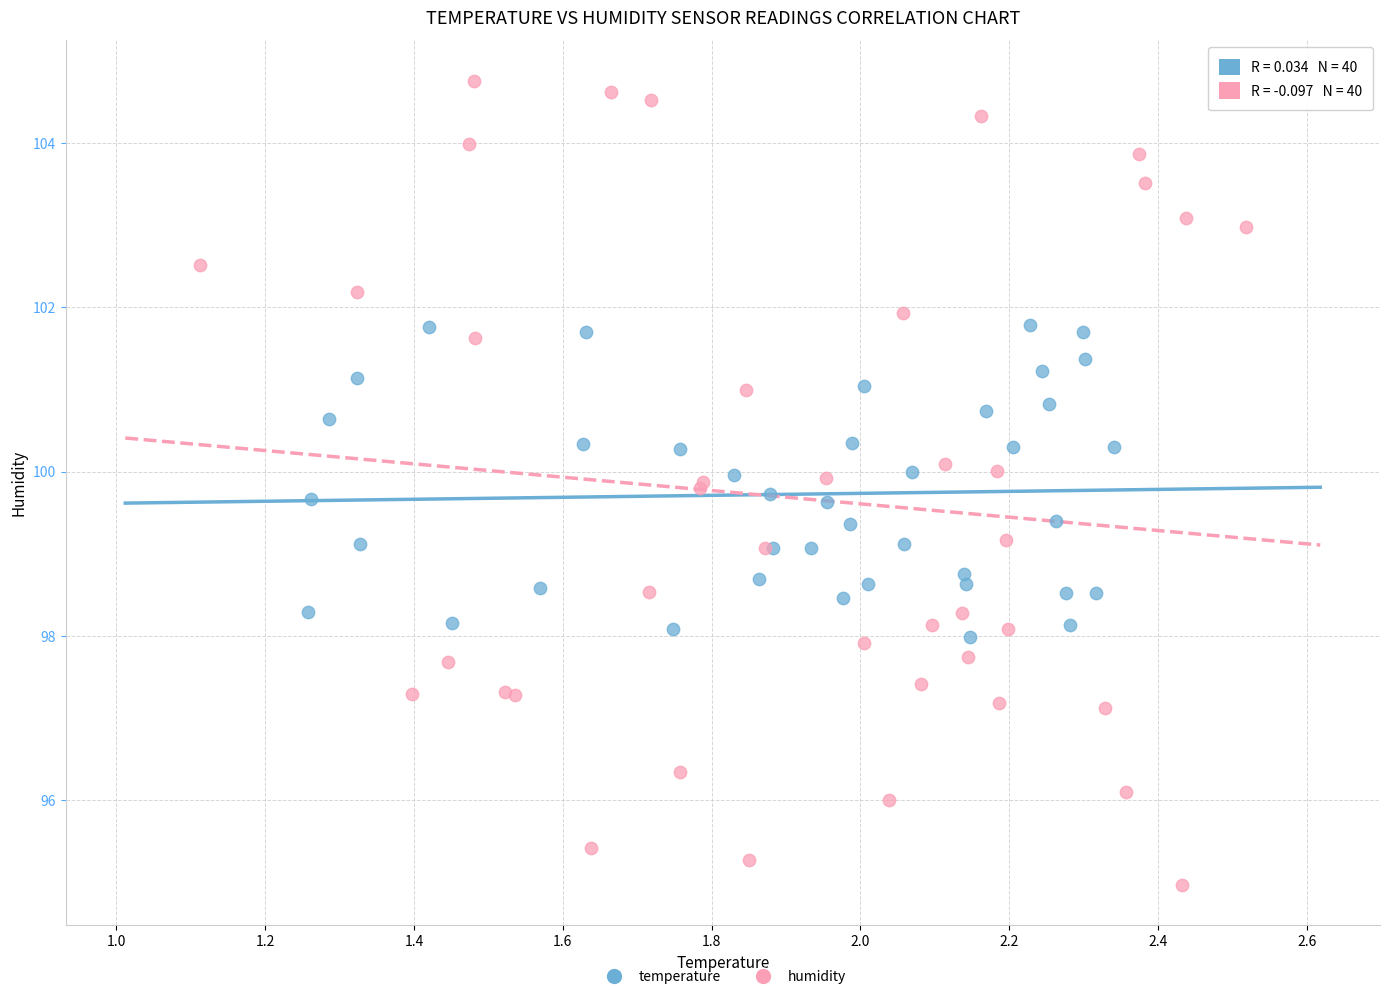

Which series reaches the minimum Y coordinate?

humidity